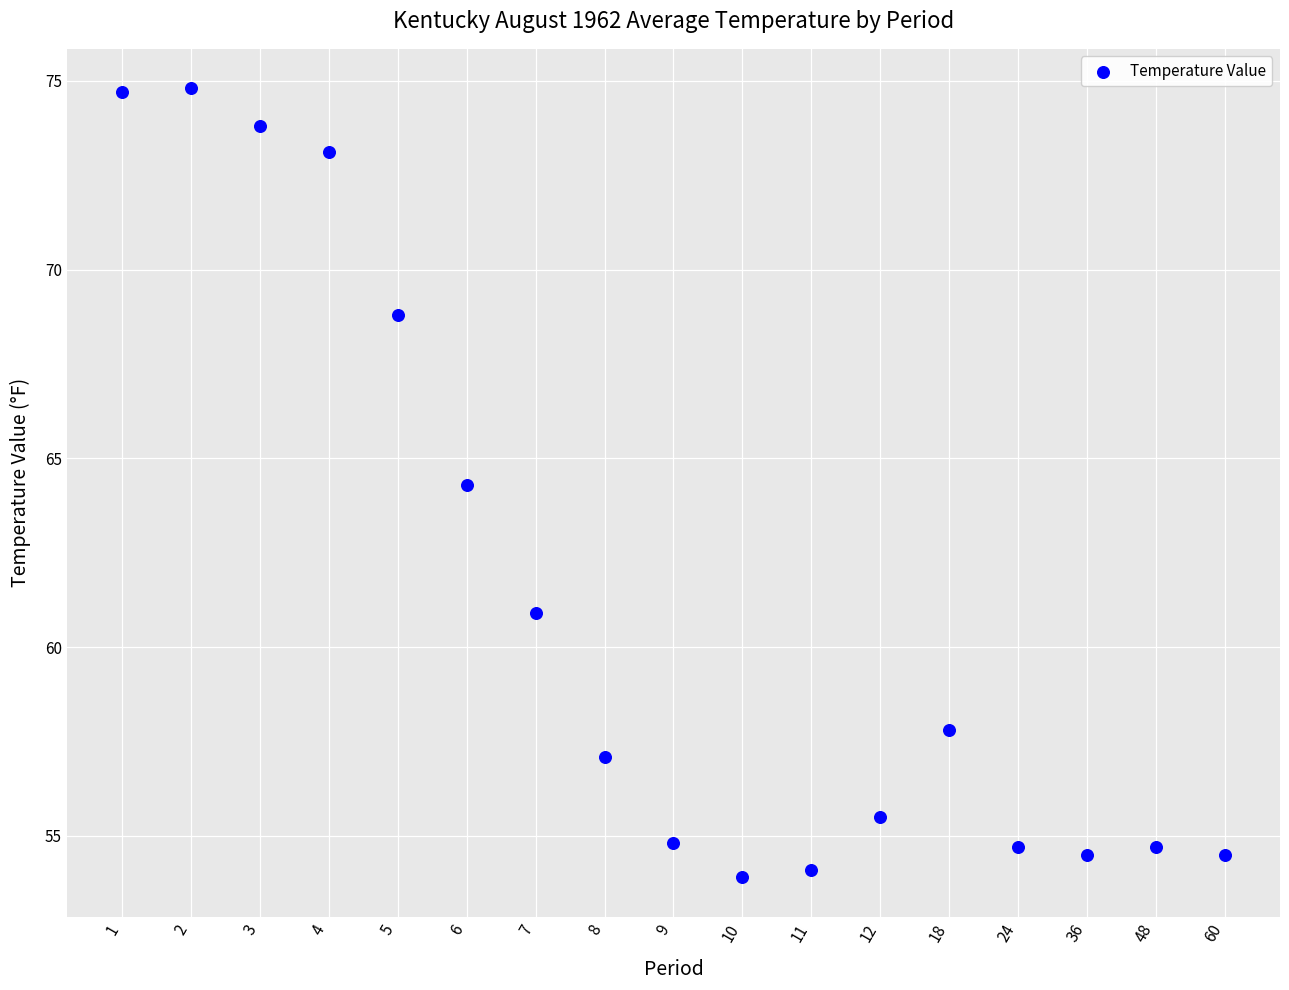

What is the range of Y values (max minus min)?

20.9